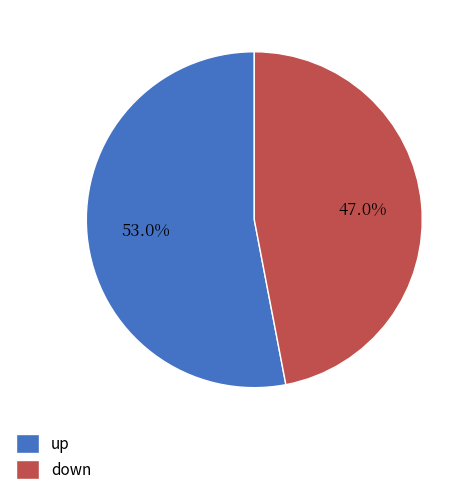

True or false: up accounts for 53% of the total.

True